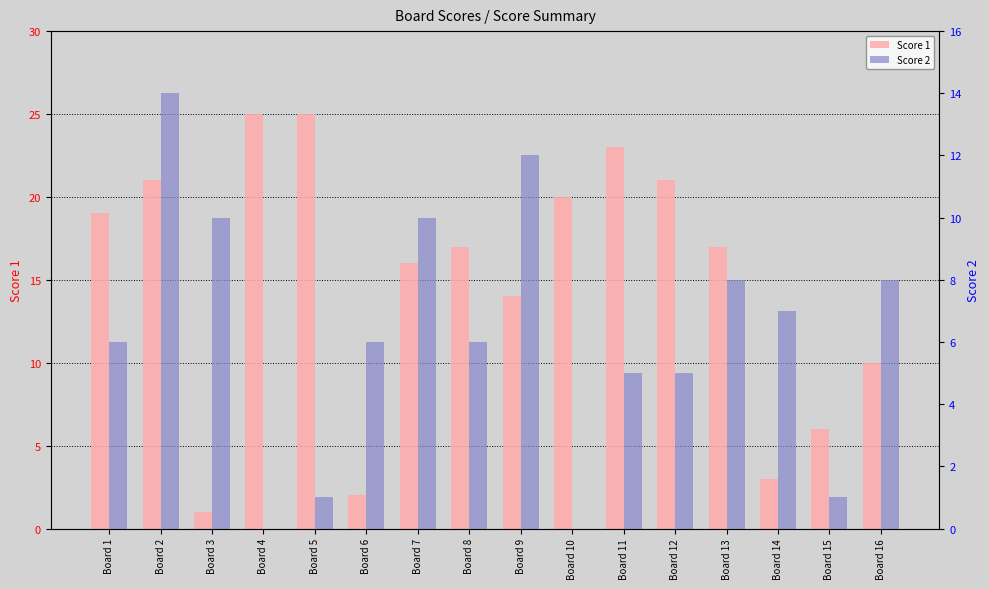

Which label corresponds to the smallest value in the chart?

Board 4